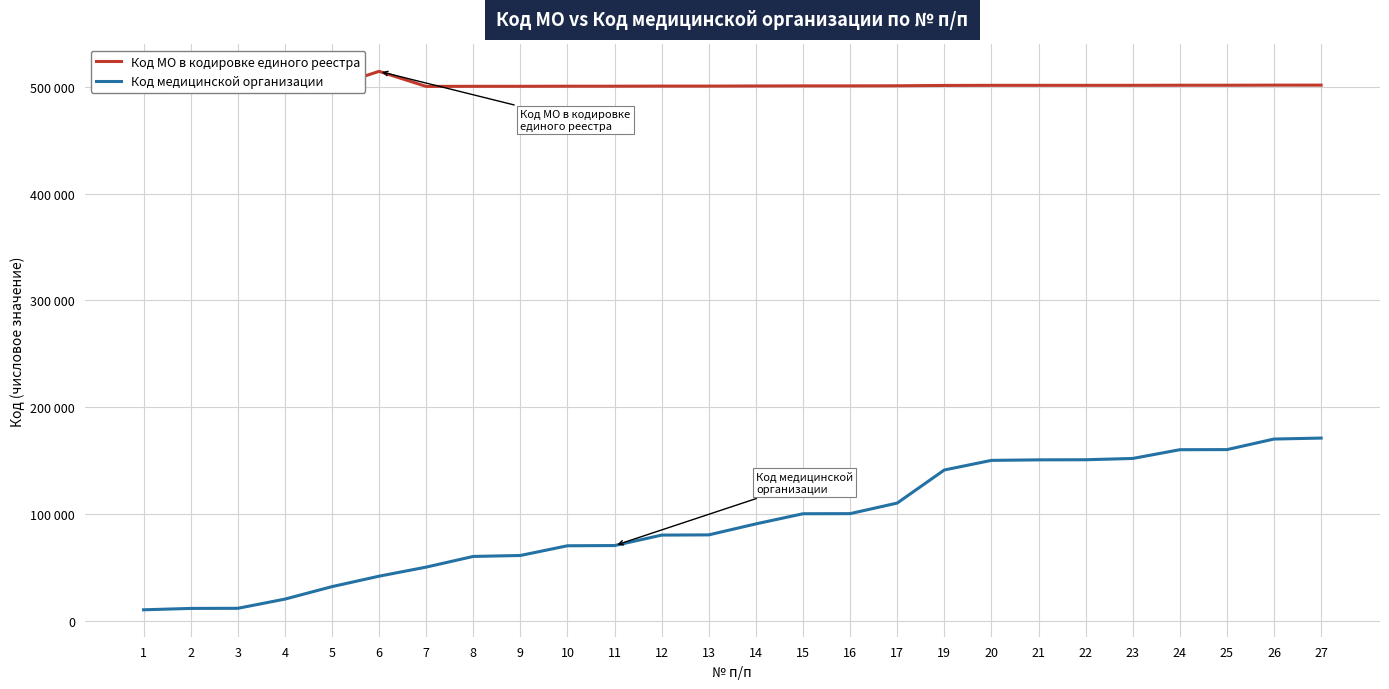

Between 1 and 11, which series saw the biggest shift?

Код медицинской организации